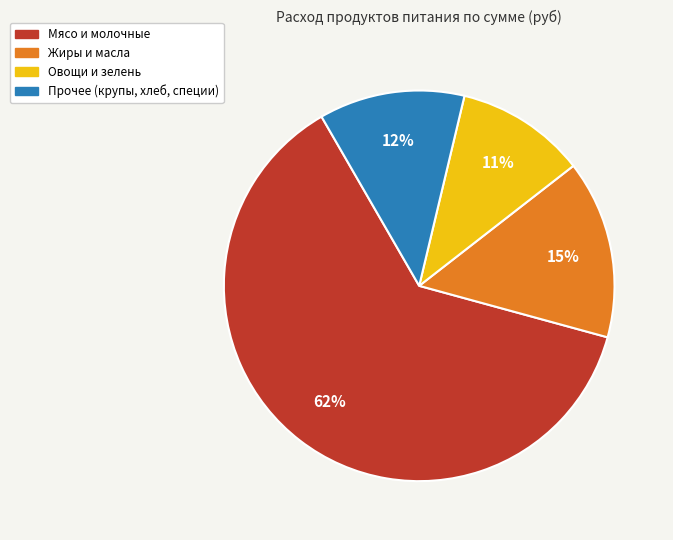

Combined, do Мясо и молочные and Жиры и масла account for over 50%?

Yes